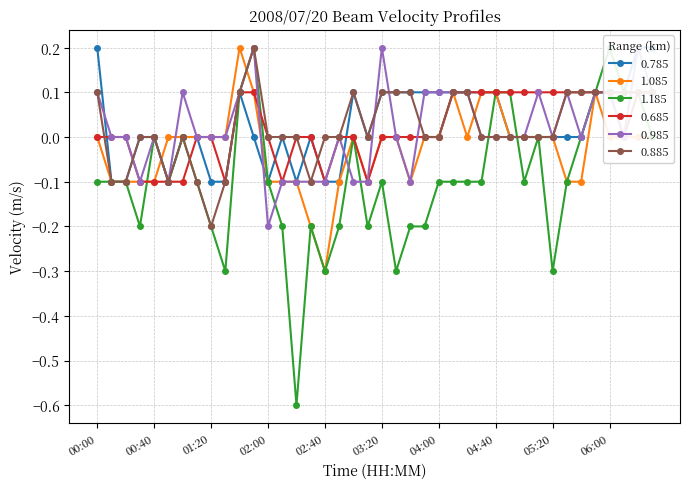

How many positive values does the 0.685 series have?

16